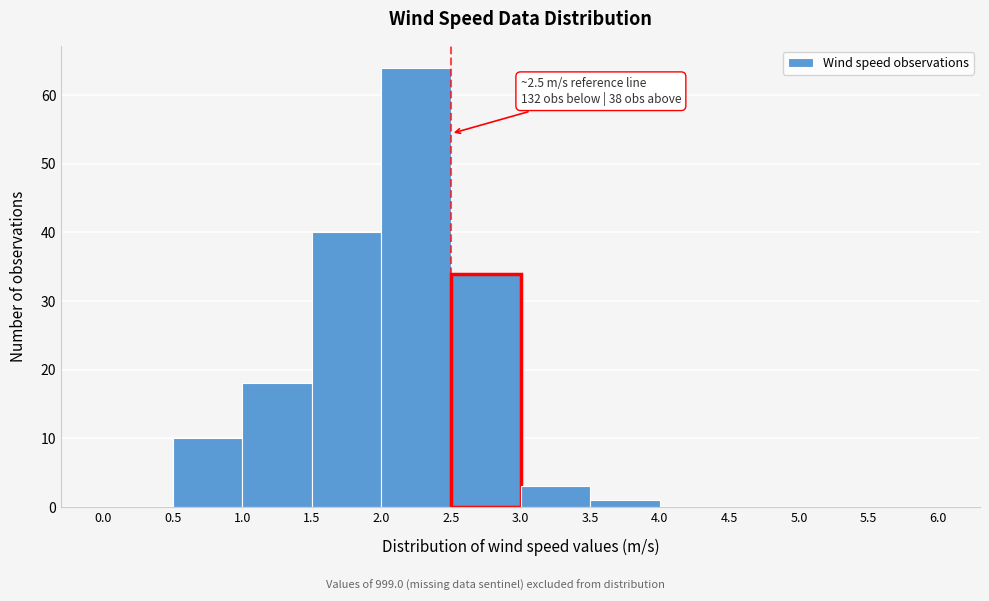

Which range on the x-axis has the tallest bar?

2.0 to 2.5